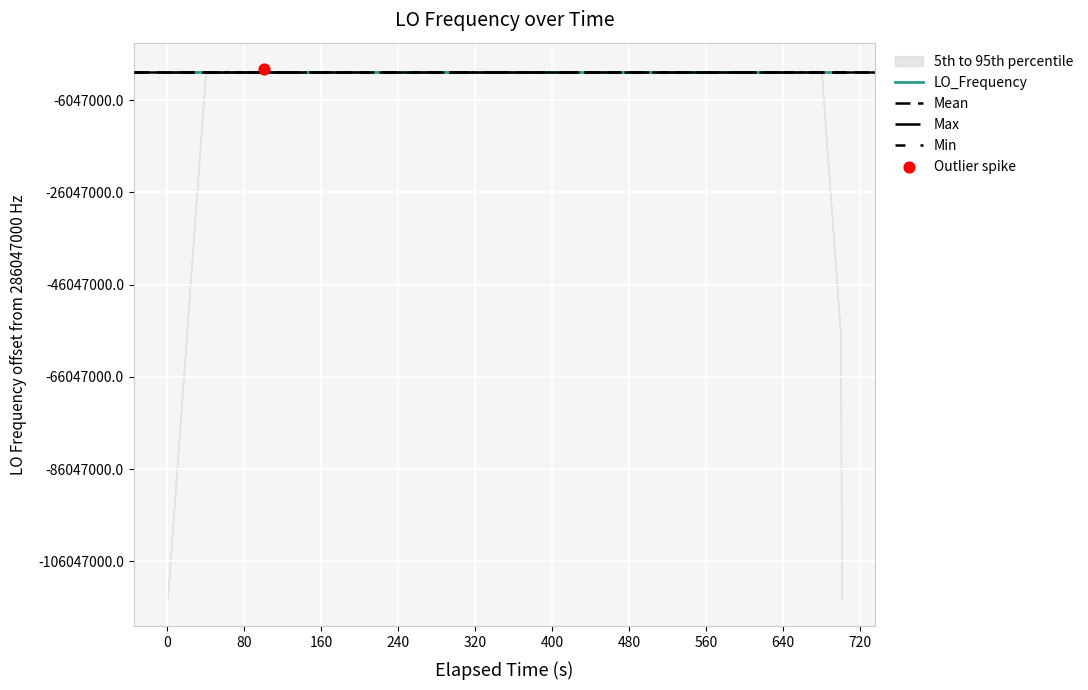

What is the ratio of the value at 20 to the value at 39?

1.0